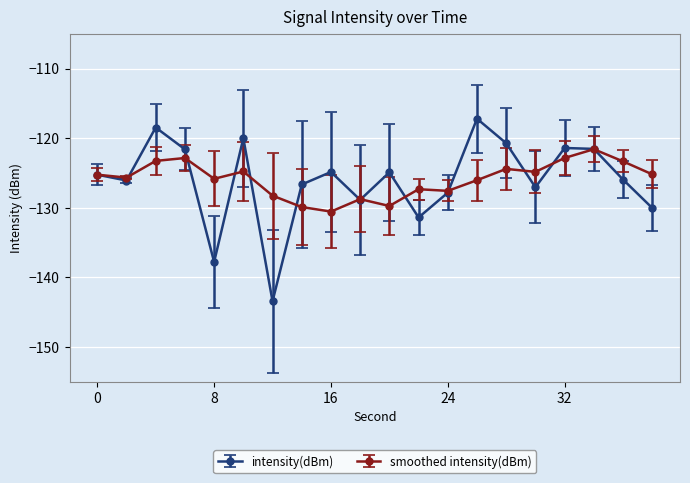

What is the smallest value displayed?

-143.4